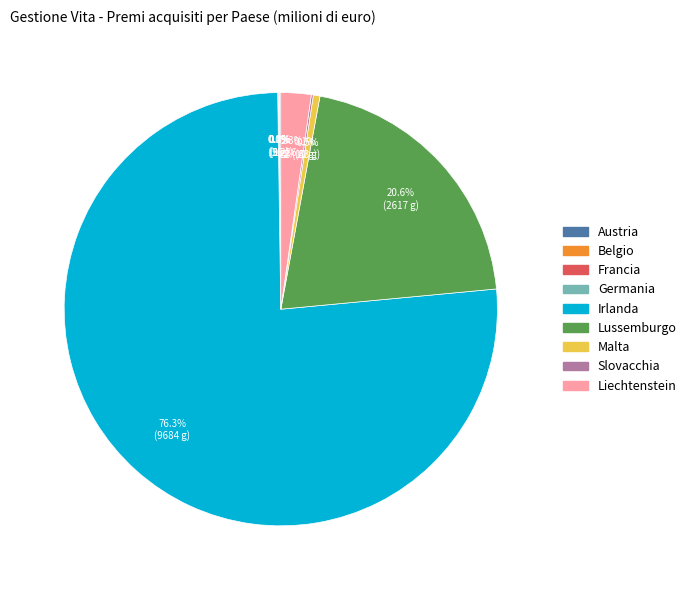

What percentage is the Liechtenstein slice, to the nearest percent?

2%